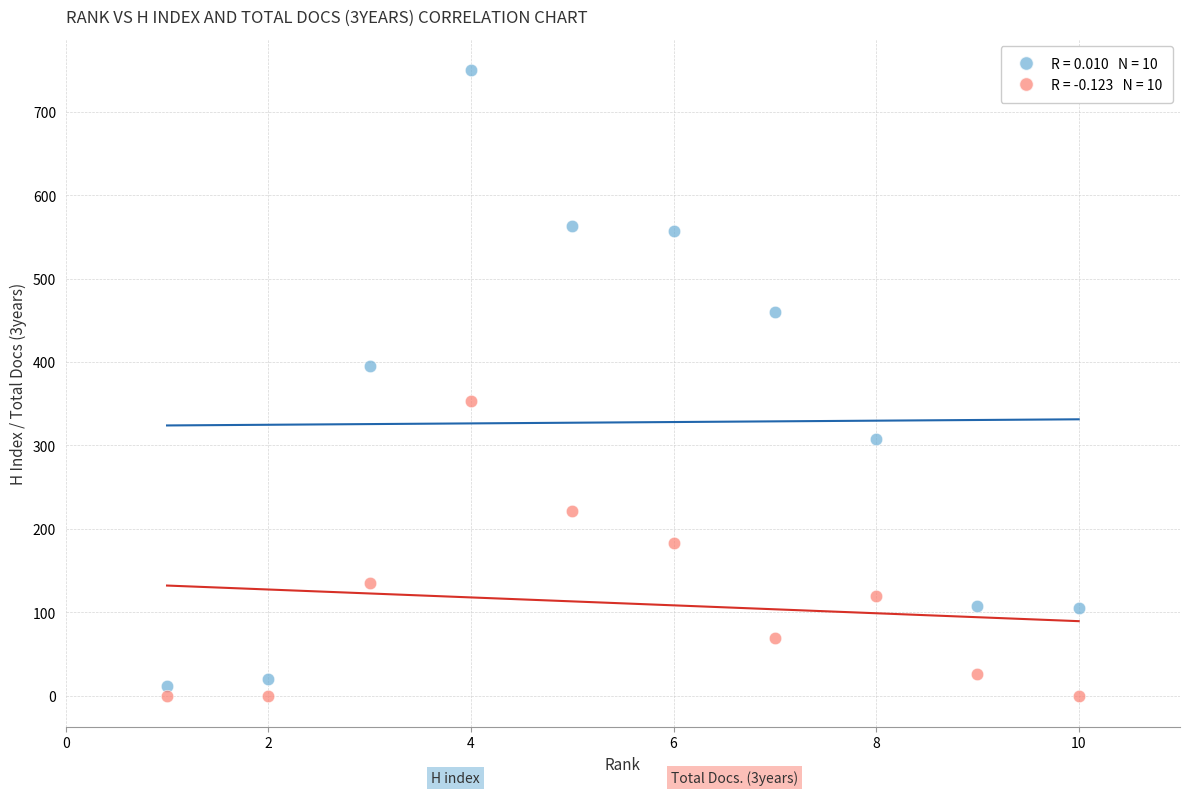

Across all data points, what is the range of X values (max minus min)?

9